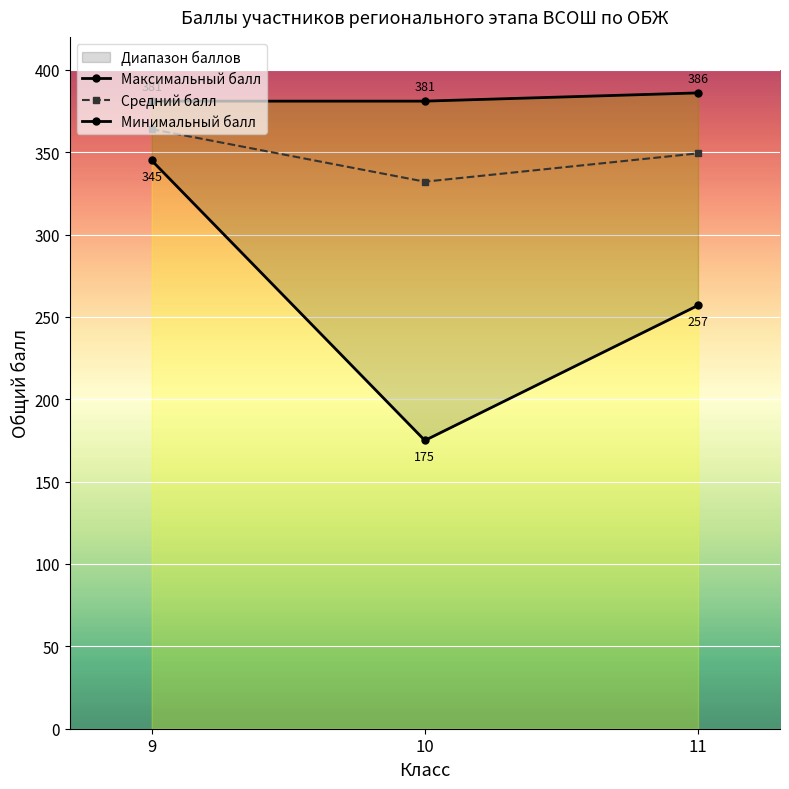

How many data points does each series have?

3